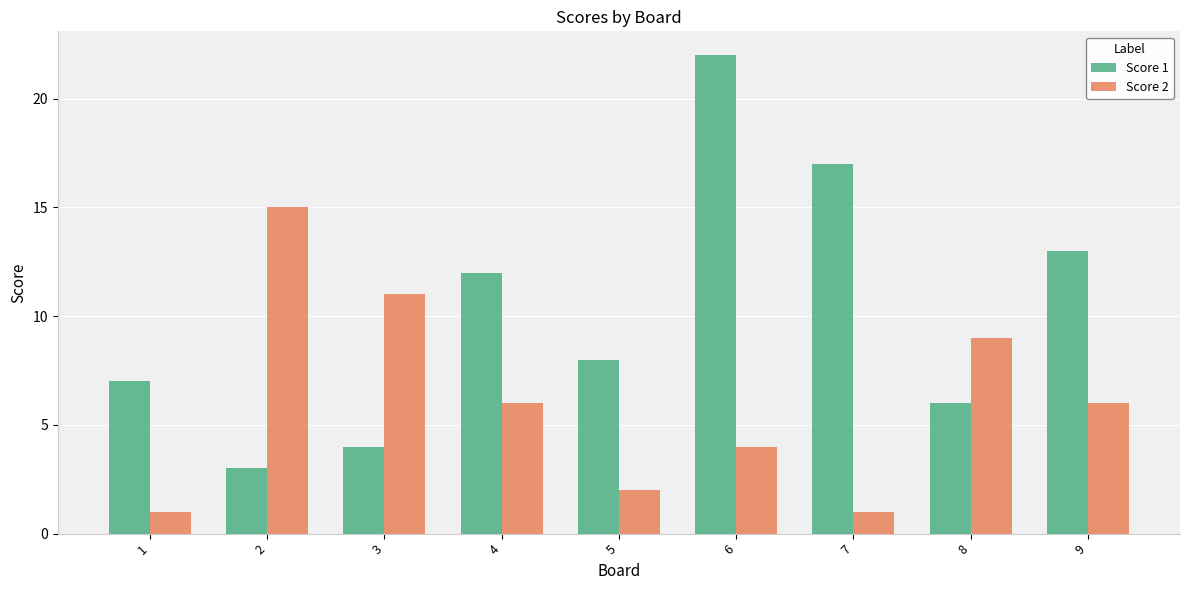

At which label does Score 1 first exceed 8?

4